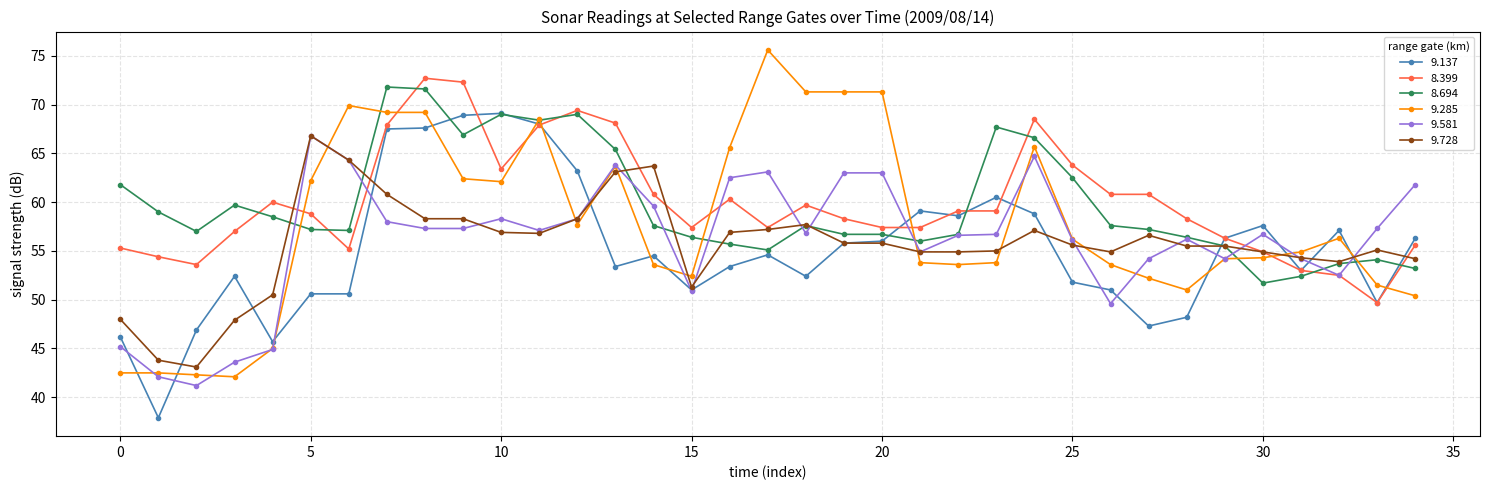

True or false: 9.137 has more than 1 interior local peaks.

True